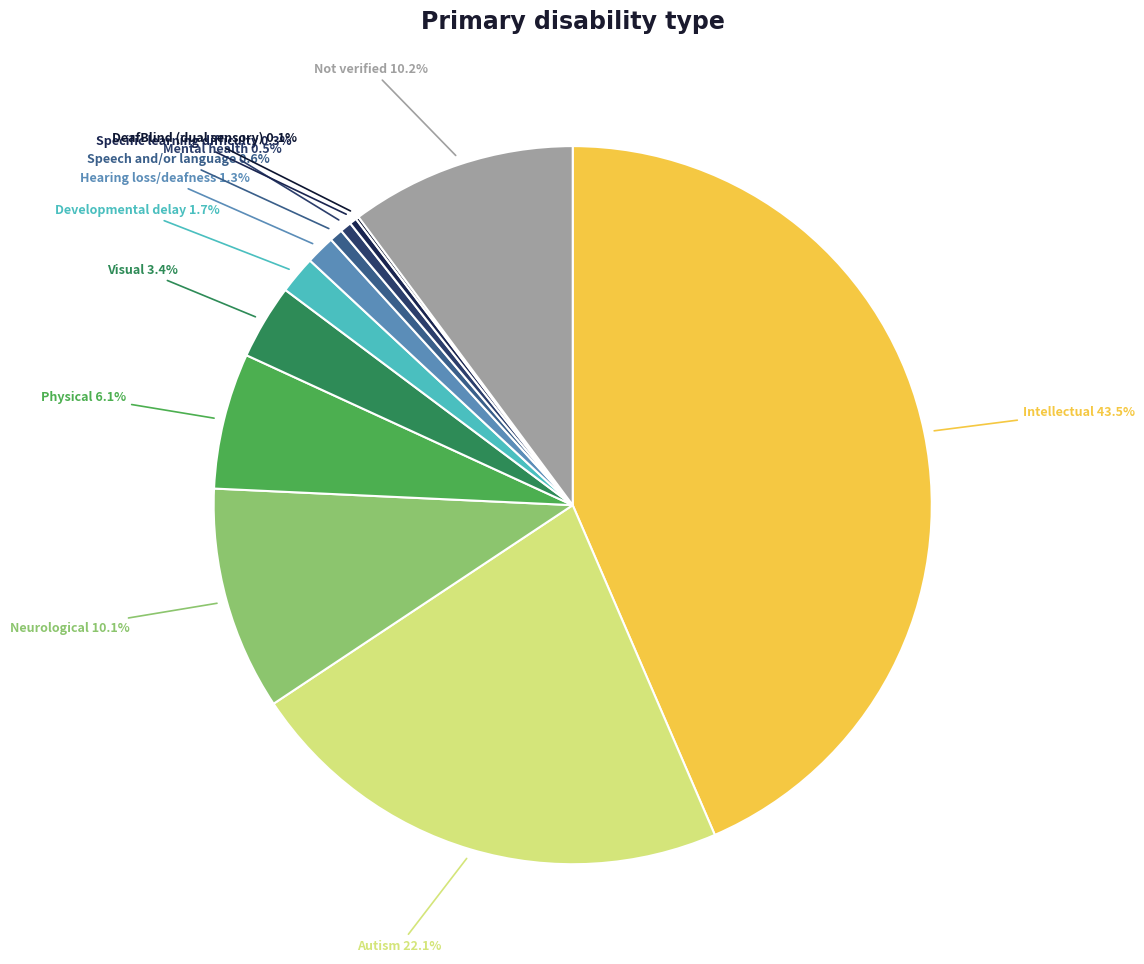

What portion of the pie excludes Not verified?

89.8%